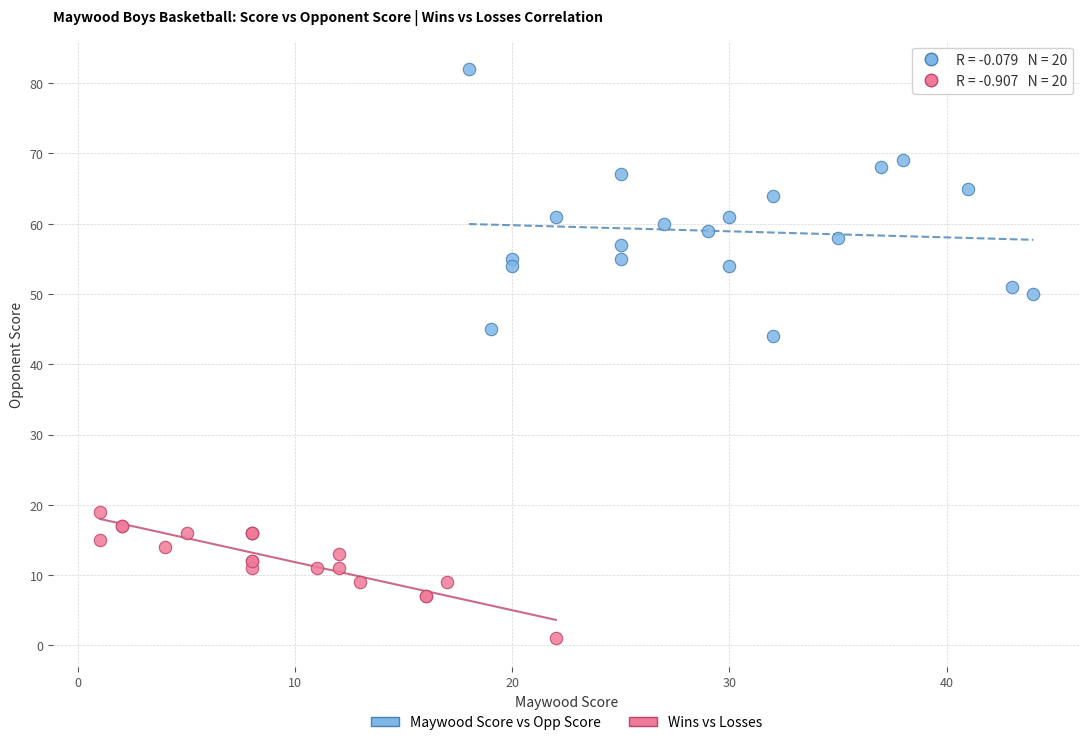

Which series reaches the maximum Y coordinate?

Maywood Score vs Opp Score